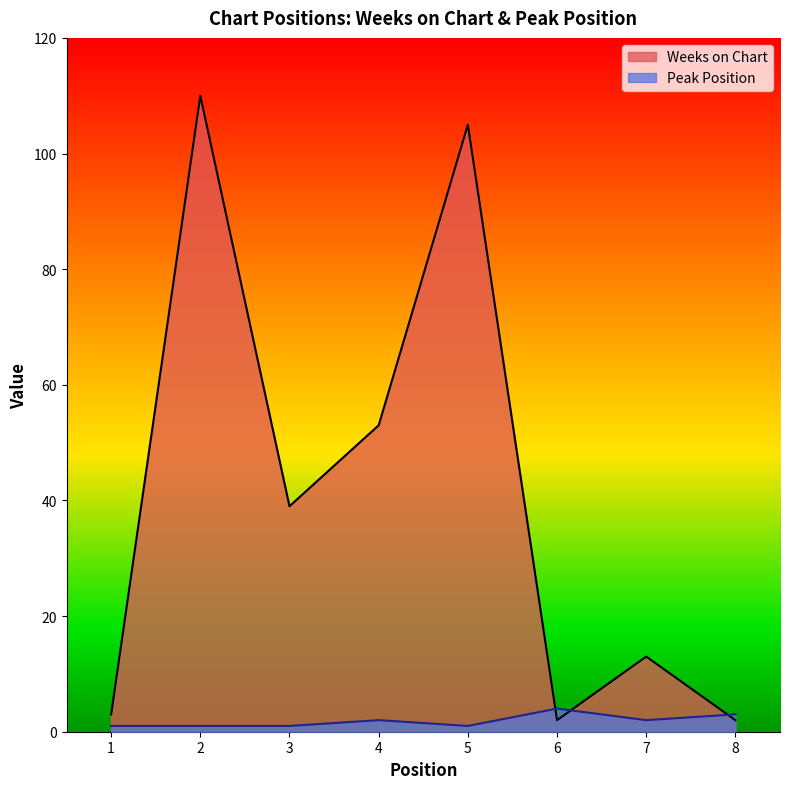

Does the chart have visible grid lines?

No